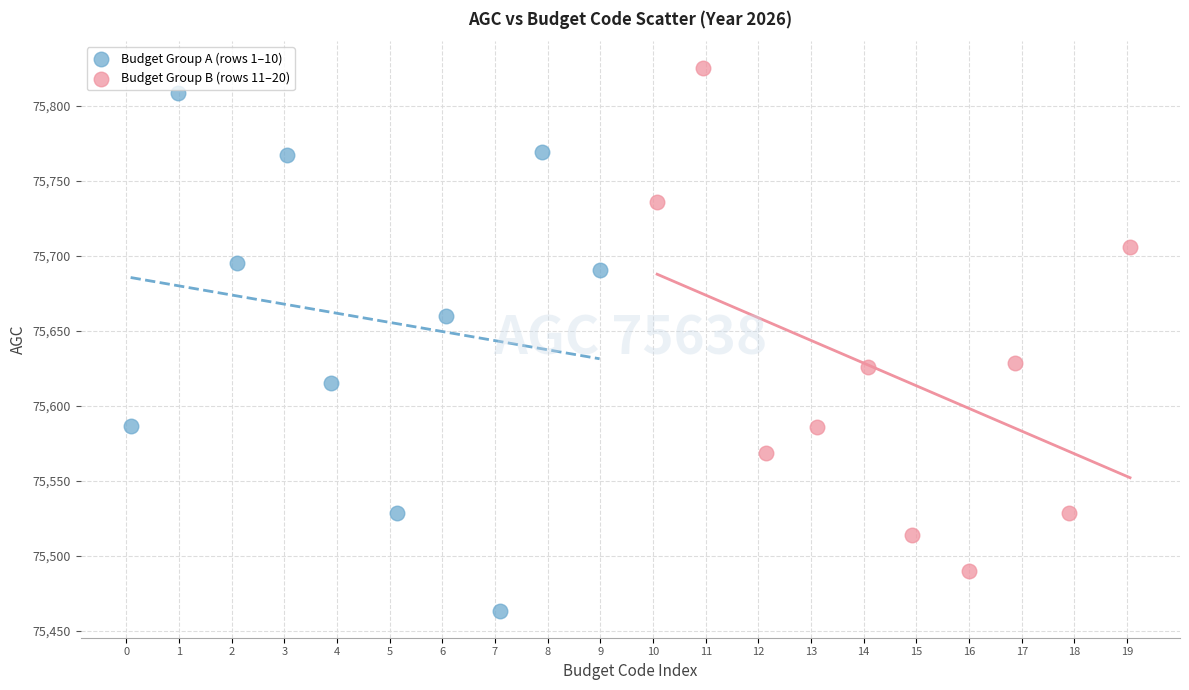

Which series reaches the minimum Y coordinate?

Budget Group A (rows 1–10)